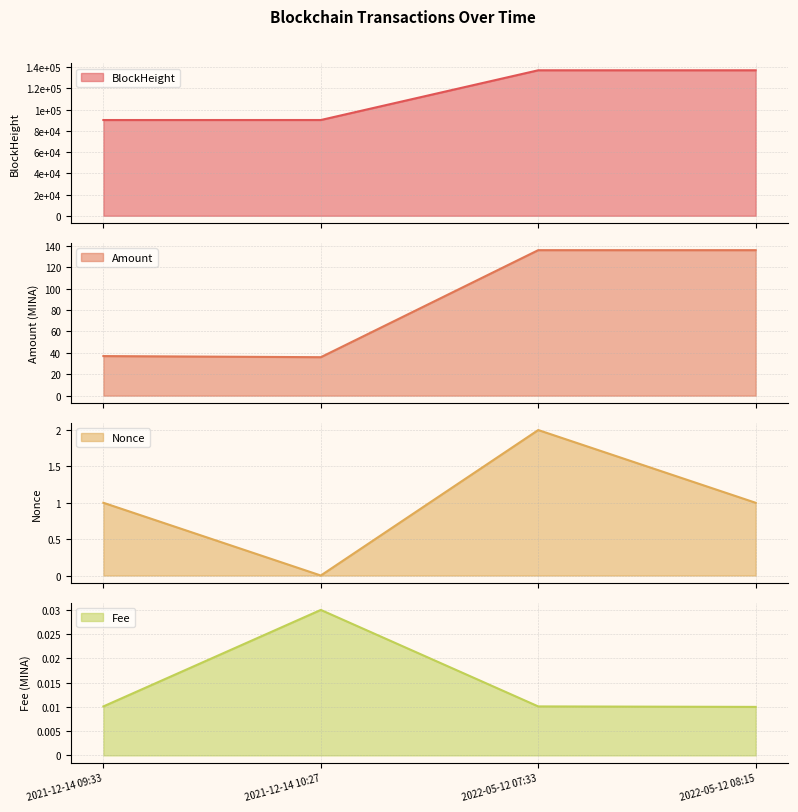

True or false: BlockHeight has more than 0 points higher than both neighbors.

False